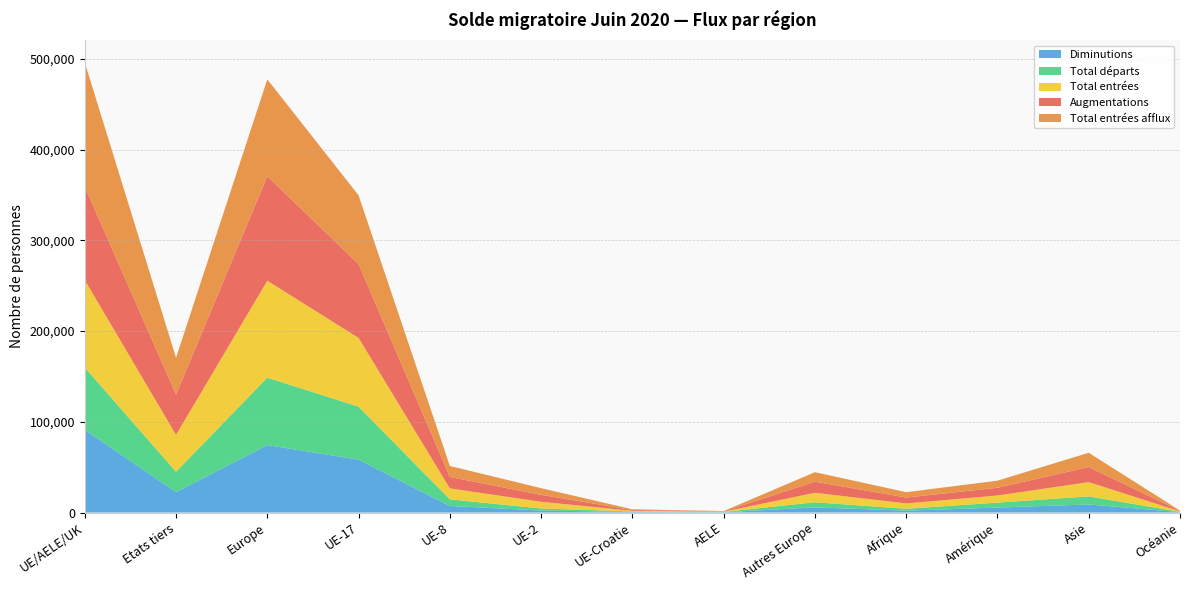

Reading left to right, what are all the values shown in this chart?

Augmentations: UE/AELE/UK=102943	Etats tiers=44587	Europe=115164	UE-17=81449	UE-8=12627	UE-2=7614	UE-Croatie=889	AELE=364	Autres Europe=12221	Afrique=6543	Amérique=8513	Asie=16645	Océanie=476
Total entrées: UE/AELE/UK=96407	Etats tiers=40544	Europe=106866	UE-17=75795	UE-8=12099	UE-2=7404	UE-Croatie=772	AELE=337	Autres Europe=10459	Afrique=5878	Amérique=7850	Asie=15736	Océanie=446
Total départs: UE/AELE/UK=68697	Etats tiers=22493	Europe=74357	UE-17=58346	UE-8=7255	UE-2=2218	UE-Croatie=577	AELE=301	Autres Europe=5660	Afrique=2063	Amérique=5457	Asie=8886	Océanie=395
Total entrées afflux: UE/AELE/UK=136951	Etats tiers=40544	Europe=106866	UE-17=75795	UE-8=12099	UE-2=7404	UE-Croatie=772	AELE=337	Autres Europe=10459	Afrique=5878	Amérique=7850	Asie=15736	Océanie=446
Diminutions: UE/AELE/UK=91190	Etats tiers=22493	Europe=74357	UE-17=58346	UE-8=7255	UE-2=2218	UE-Croatie=577	AELE=301	Autres Europe=5660	Afrique=2063	Amérique=5457	Asie=8886	Océanie=395